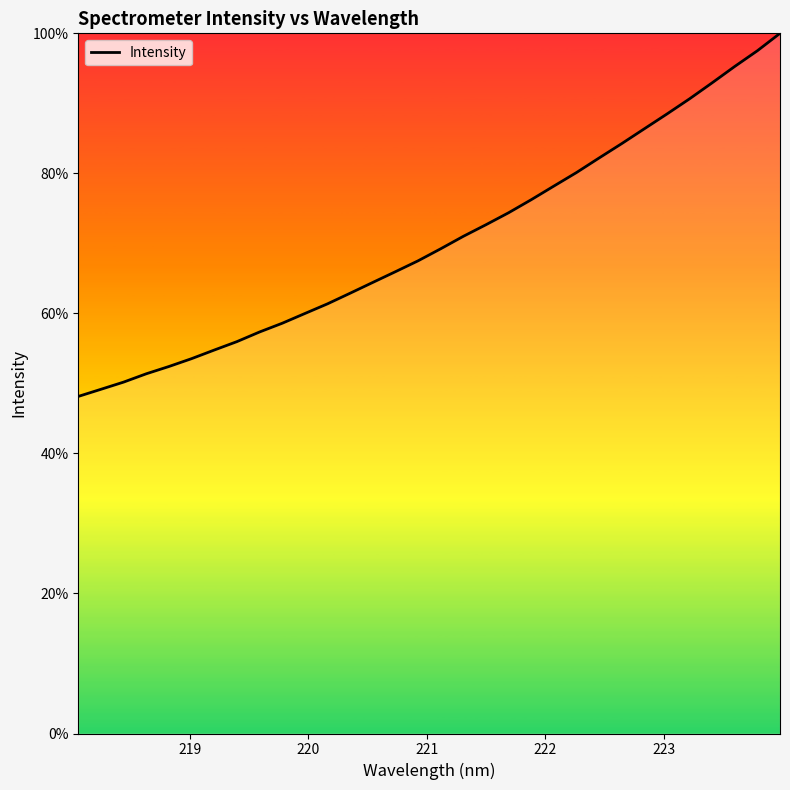

Reading left to right, what are all the values shown in this chart?

48.1	49.2	50.2	51.4	52.4	53.5	54.8	56.0	57.3	58.6	60.0	61.4	62.9	64.4	66.0	67.5	69.2	71.0	72.7	74.4	76.2	78.2	80.1	82.2	84.2	86.4	88.5	90.6	92.9	95.3	97.5	100.0